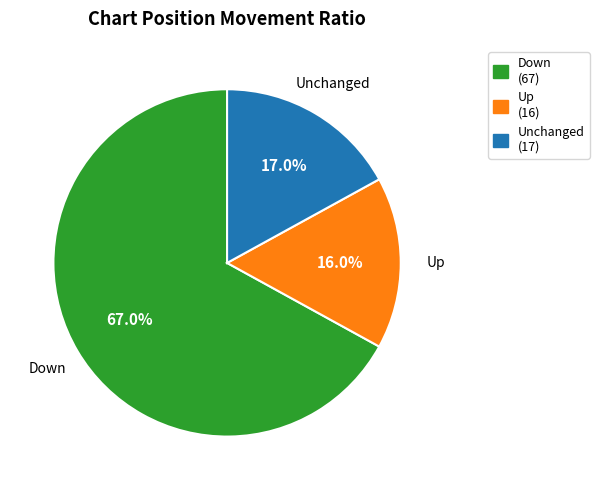

Count the number of slices in the pie.

3